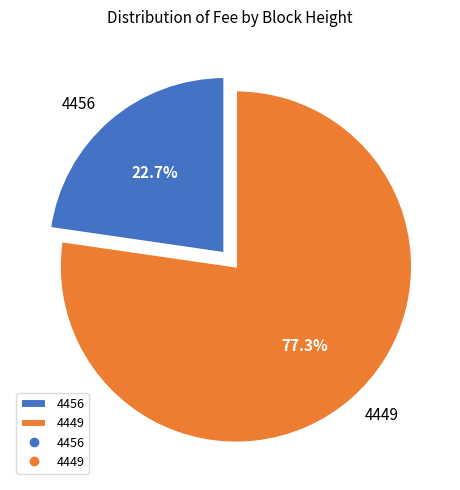

What is the majority slice?

4449